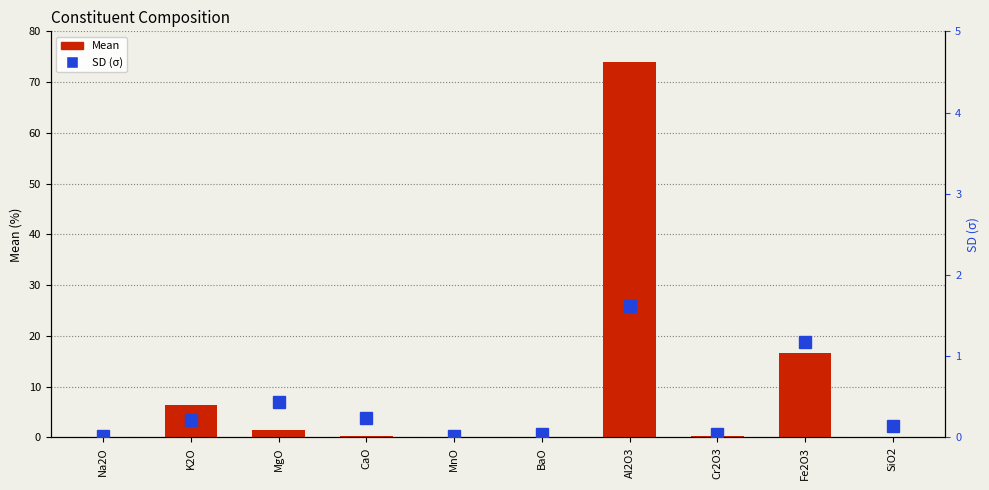

What is the label of the 8th bar from the left?

Cr2O3